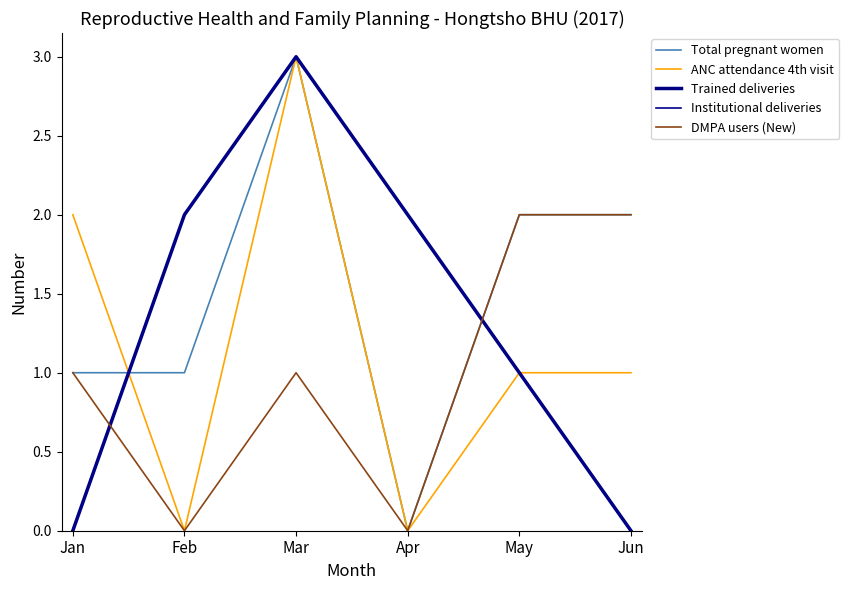

List the series in order of their peak value, highest first.

Total pregnant women, ANC attendance 4th visit, Trained deliveries, Institutional deliveries, DMPA users (New)